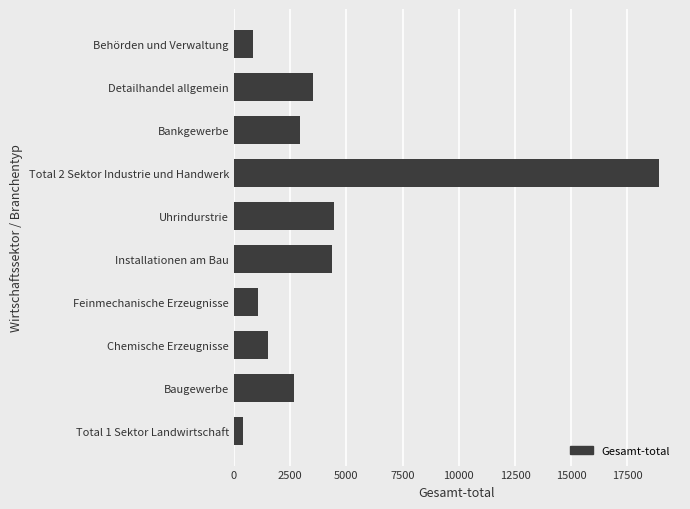

What is the approximate value at Detailhandel allgemein, to the nearest 10?

3530